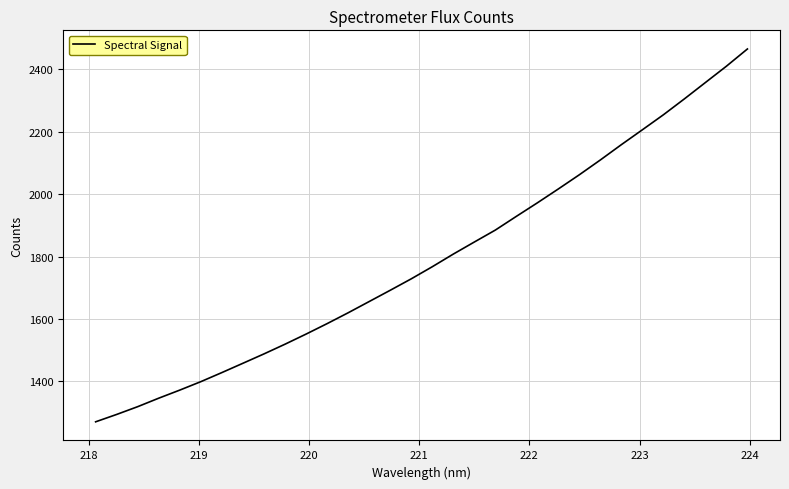

How many lines are shown in the chart?

1